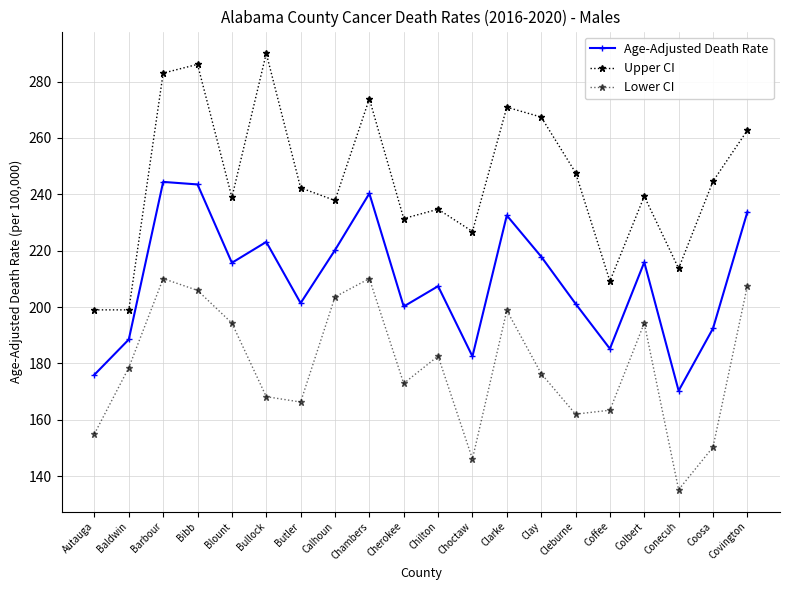

How many categories are shown in the chart?

20